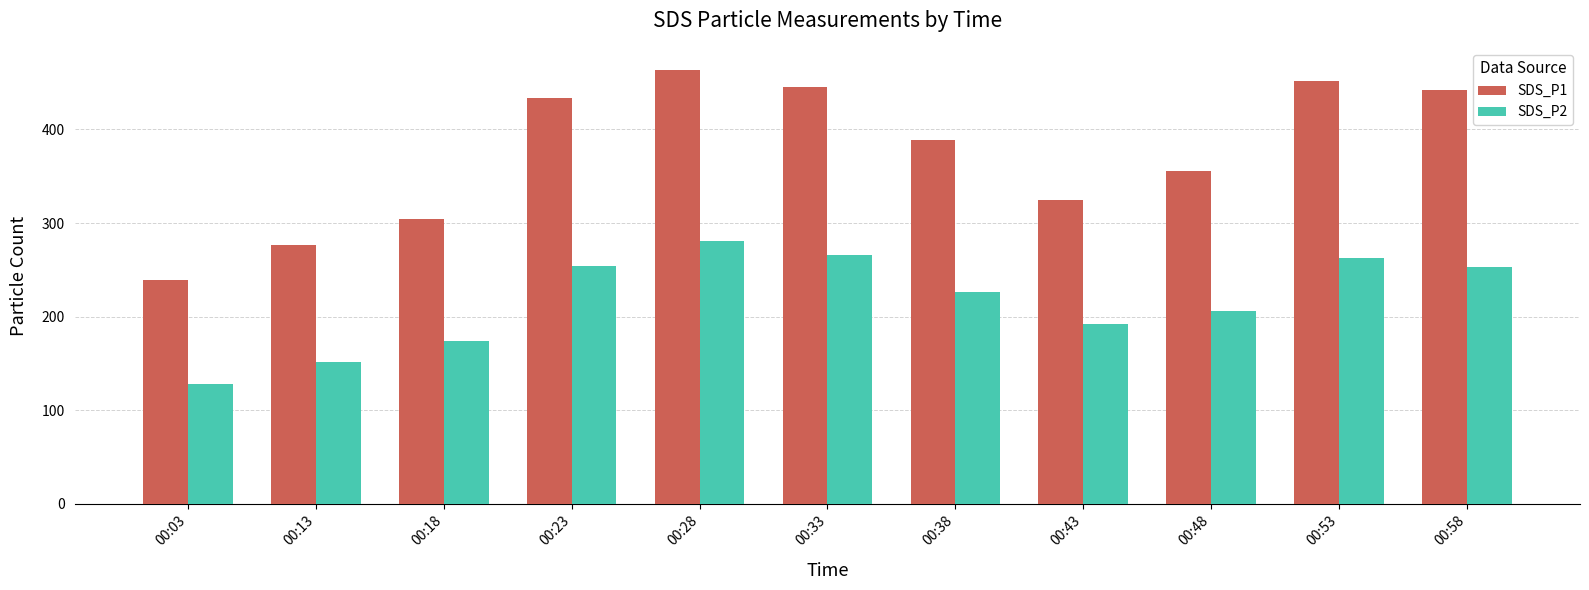

Which series has the widest spread of values?

SDS_P1